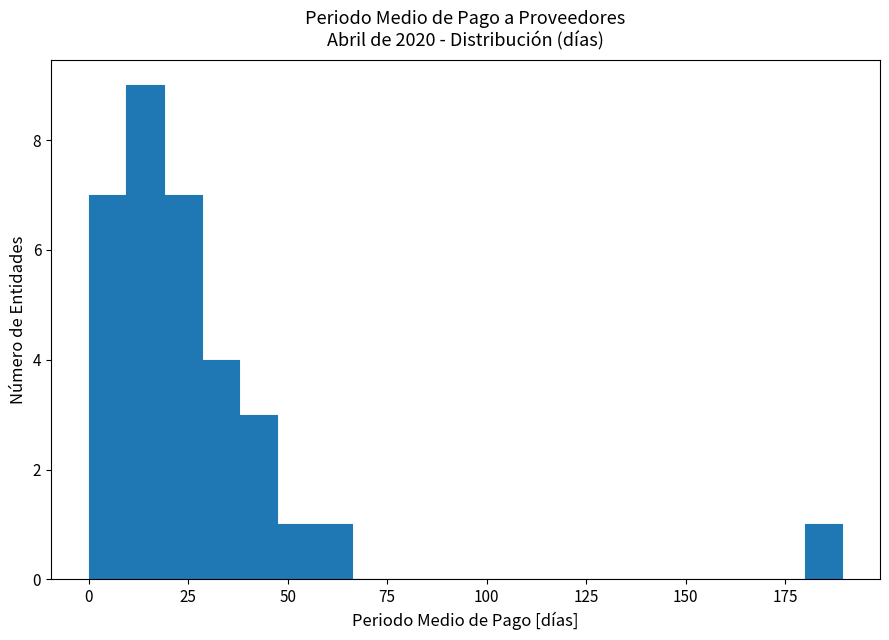

Around what value on the x-axis is the tallest bar? Give the approximate position of its centre, as read against the axis.

15